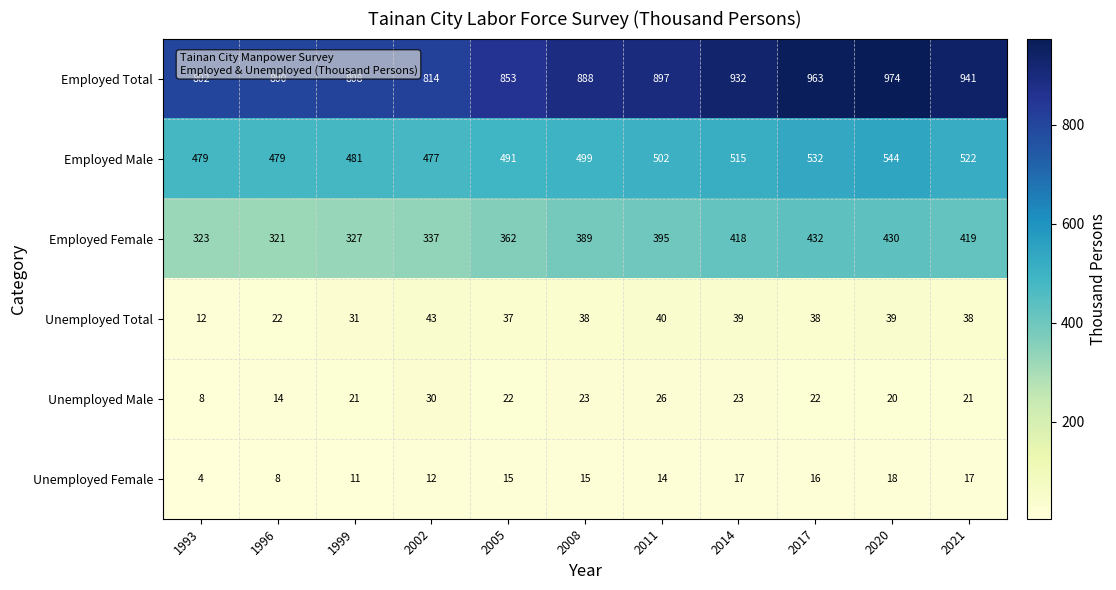

True or false: Employed Total has a value of 888 at 2008.

True